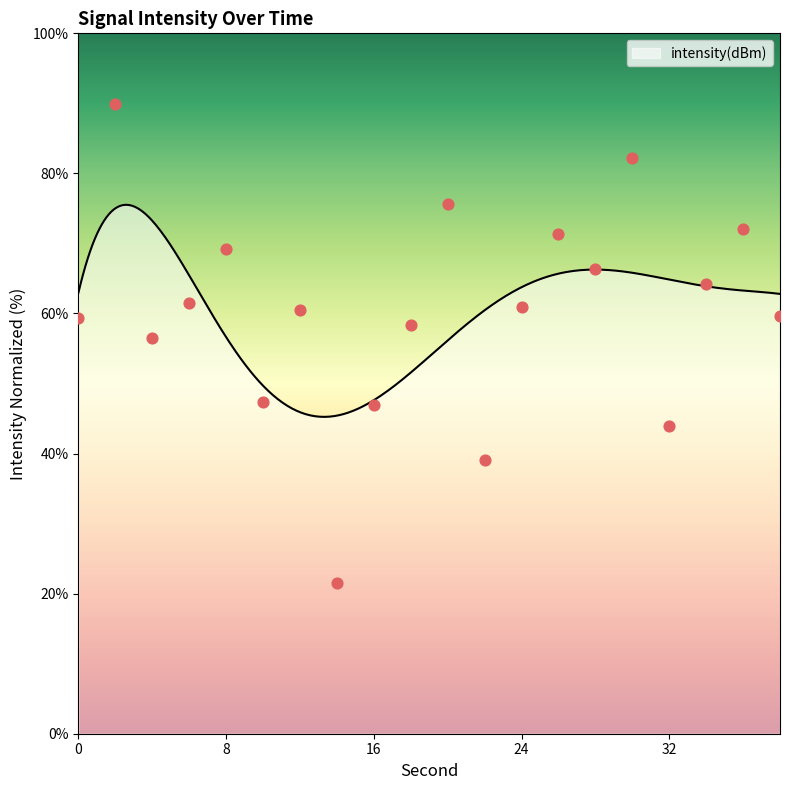

Approximately how many times larger is the value at 2 compared to 26?

1.3